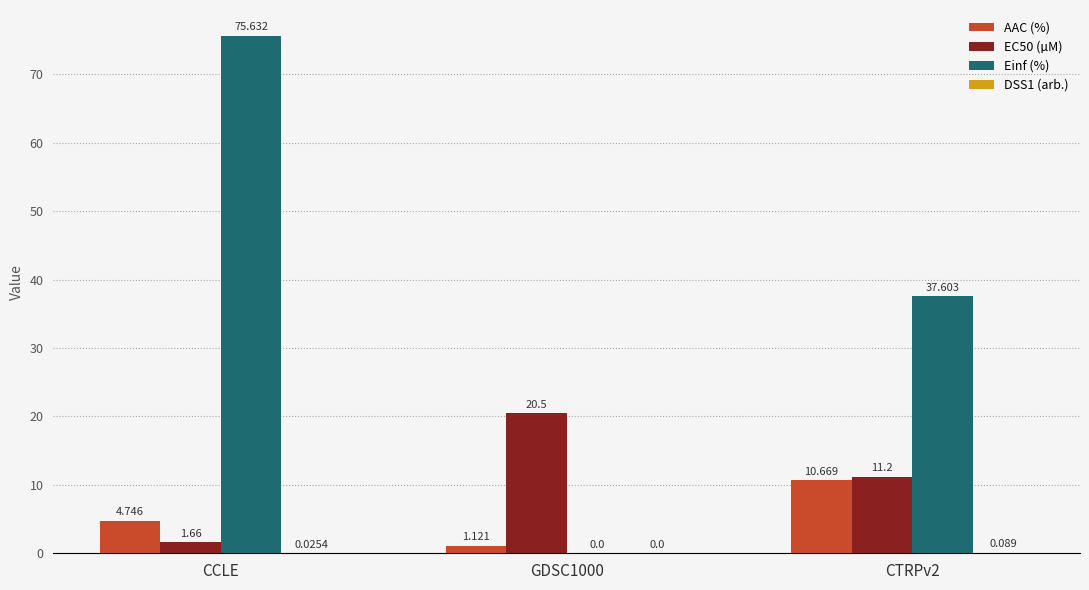

Does the chart contain stacked bars?

No